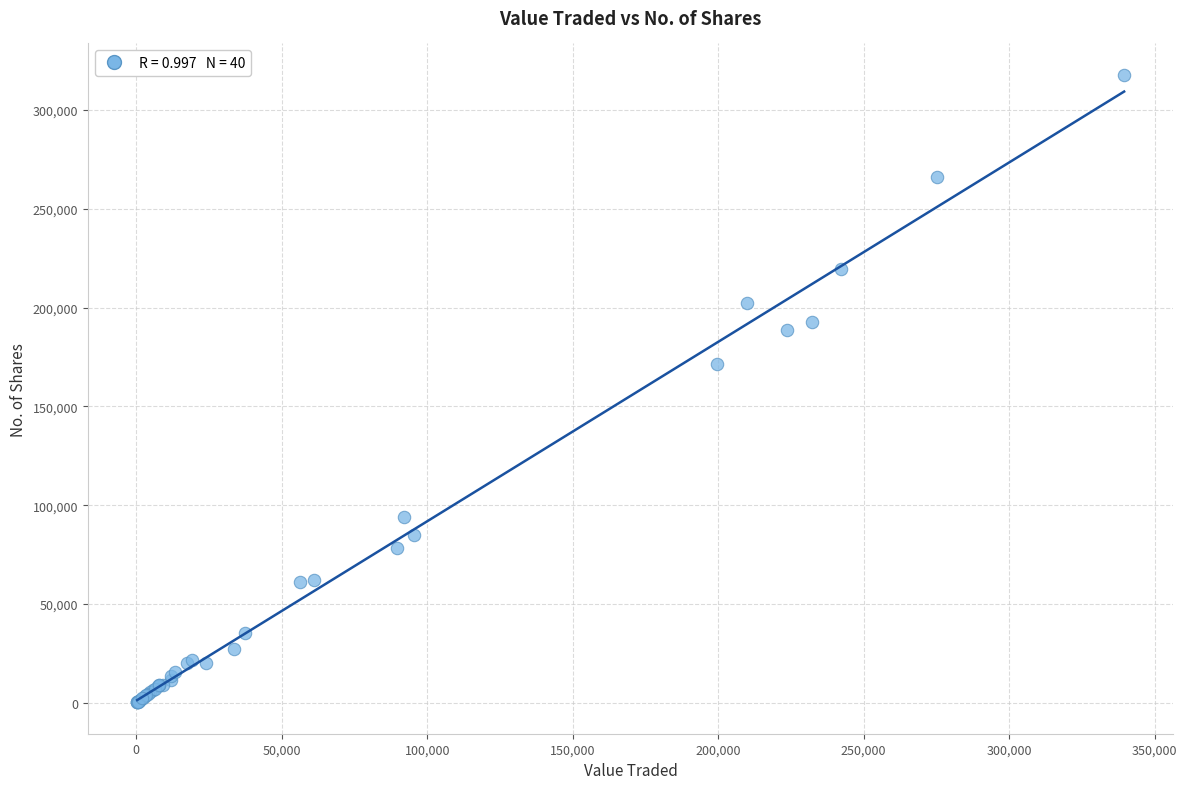

What Y value in the scatter plot is closest to 159017?

171221